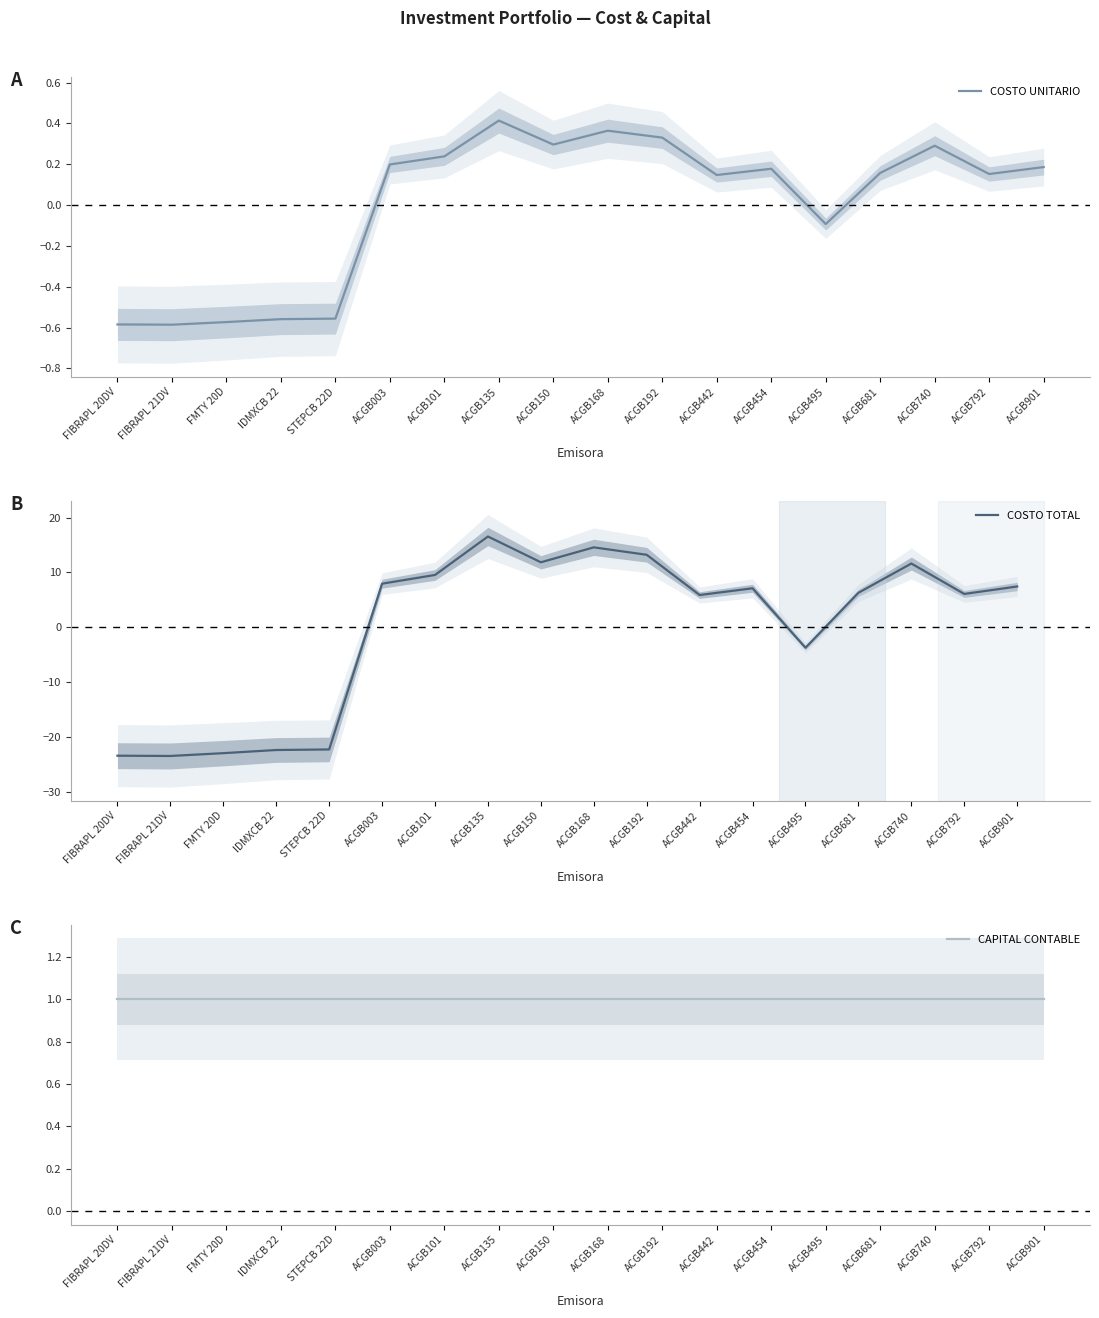

Is the value of COSTO TOTAL at ACGB192 greater than the value of COSTO UNITARIO at ACGB003?

Yes